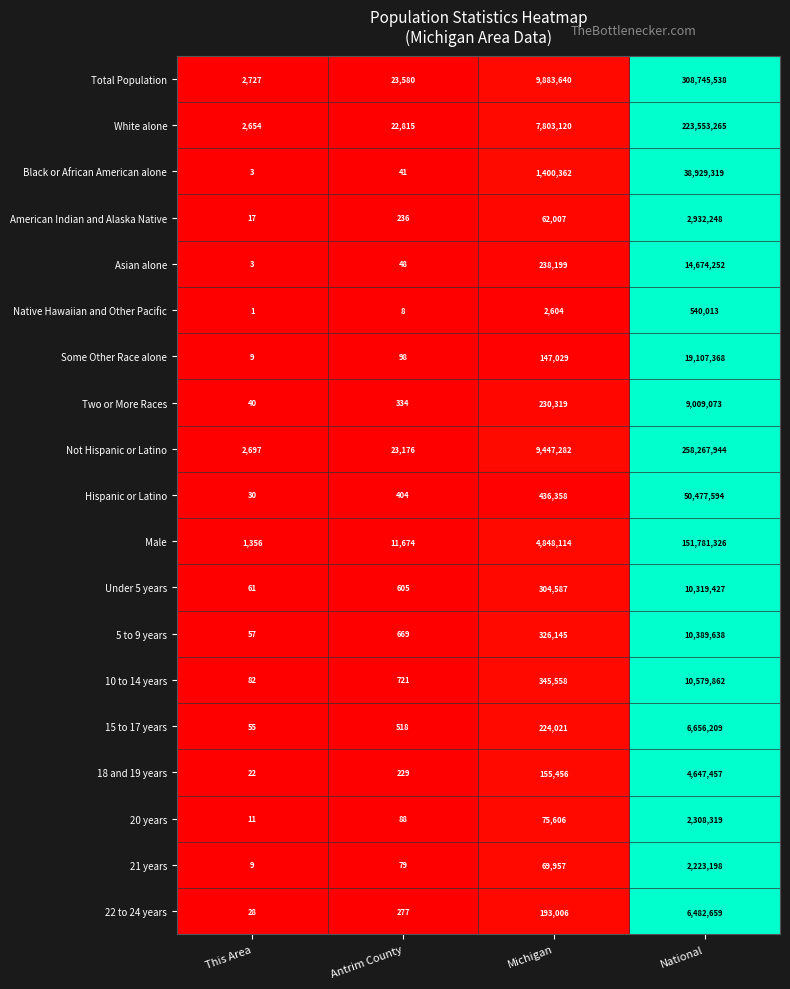

Which category has the highest value across all series?

National